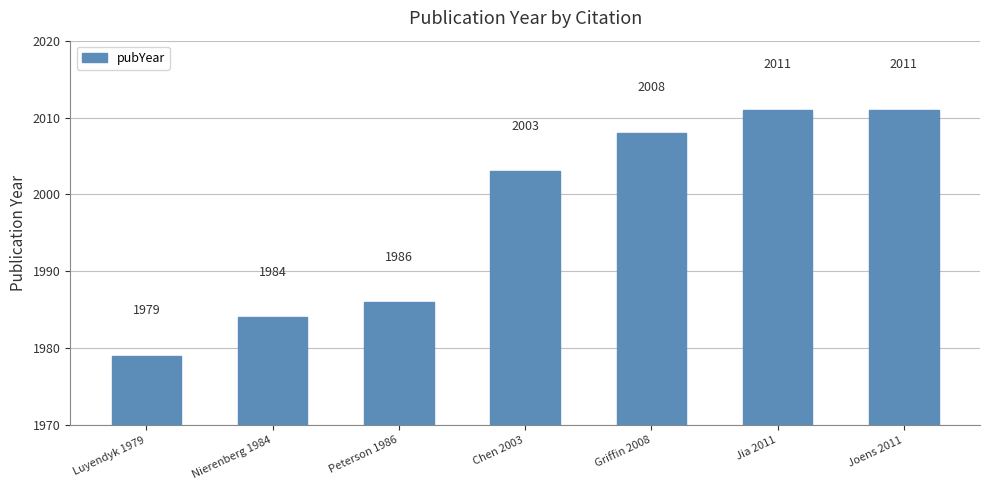

Are the bars grouped side by side (vs. stacked)?

No